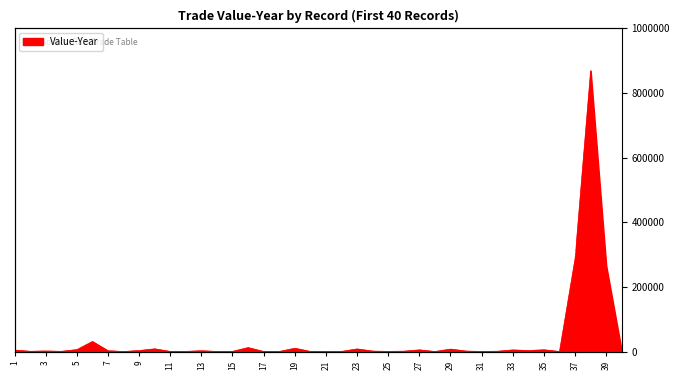

How many points are higher than both their immediate neighbors (excluding endpoints)?

13